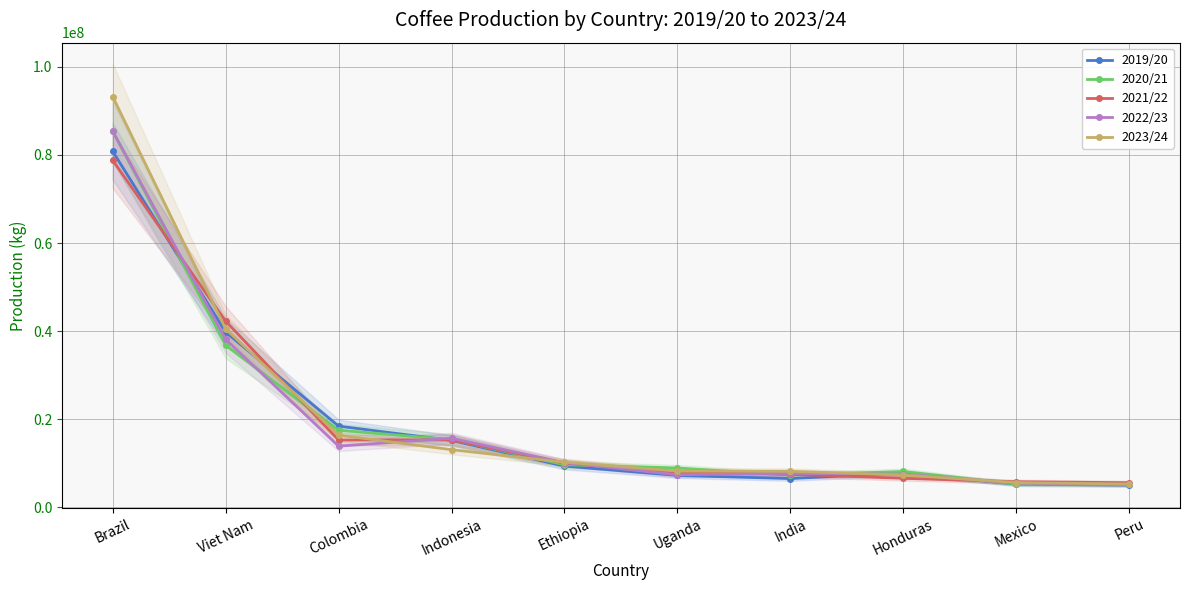

Does the chart have visible grid lines?

Yes